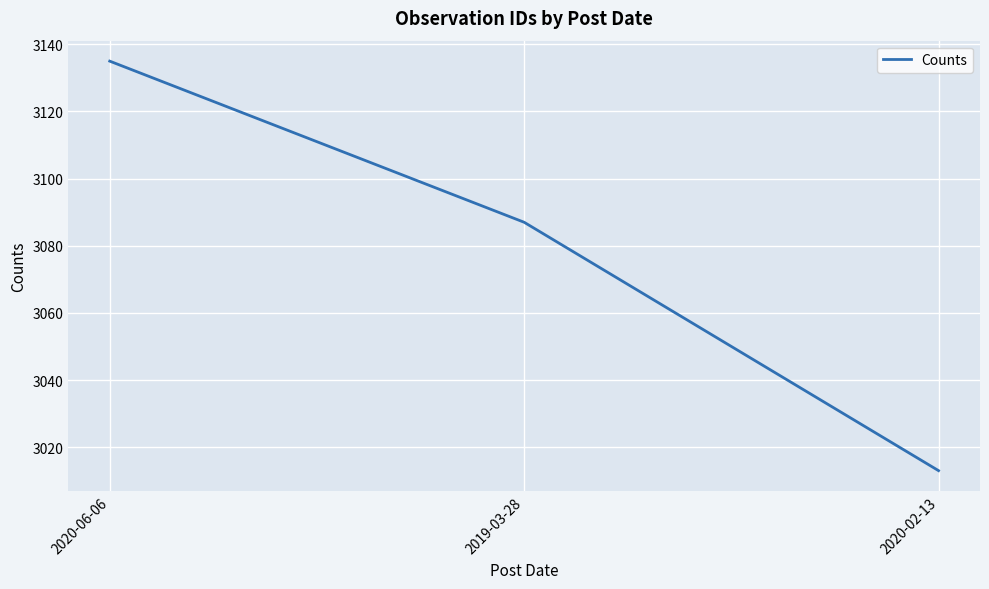

How many distinct data groups are displayed?

1